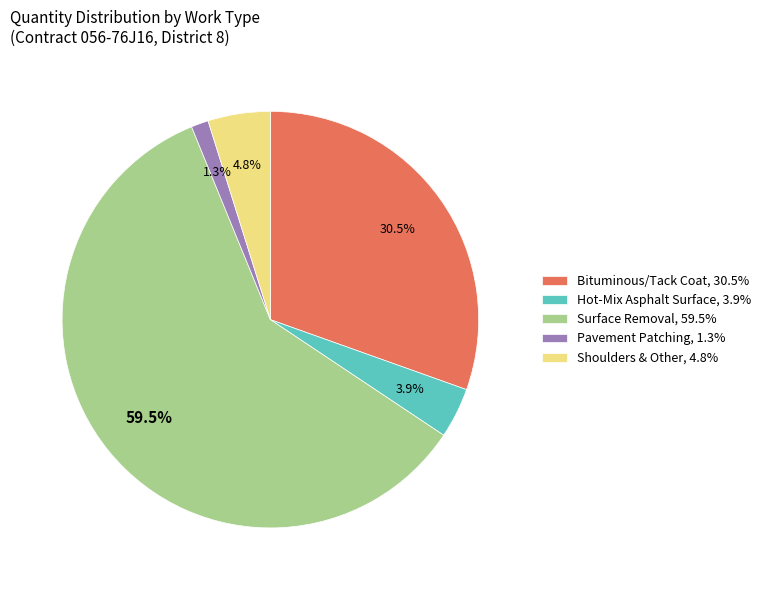

Count the number of slices in the pie.

5